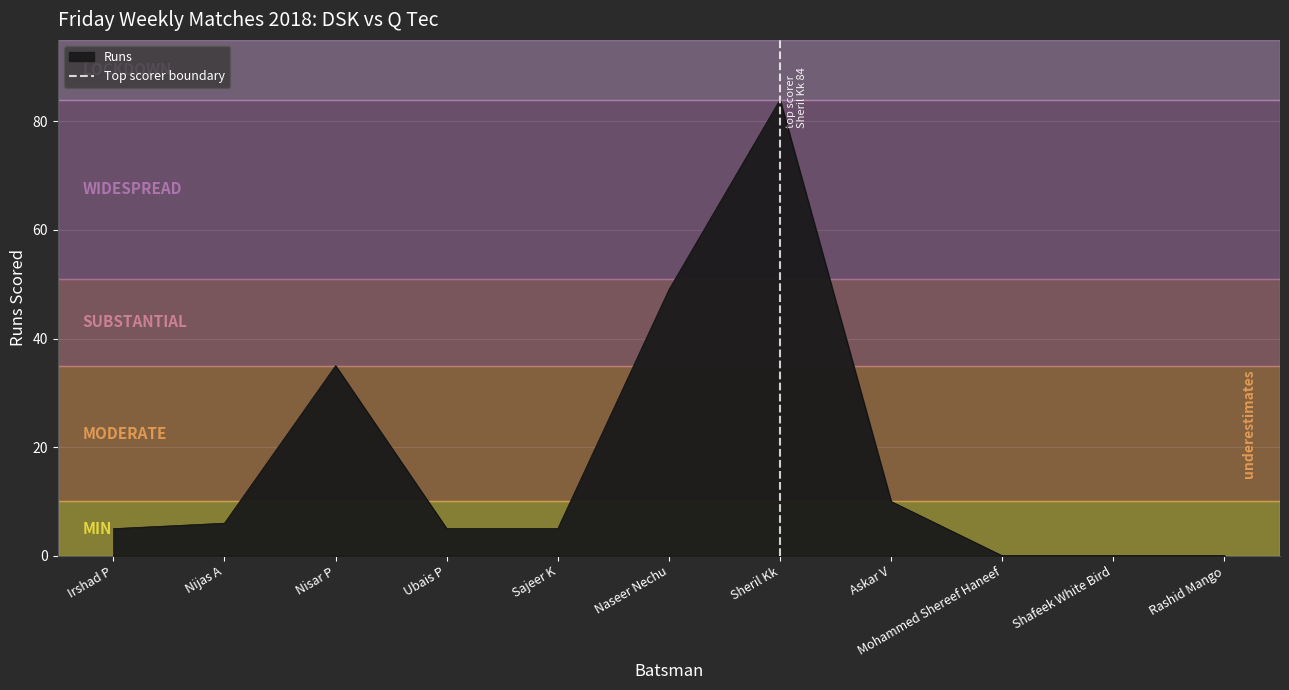

True or false: Runs has a value of 10 at Nijas A.

False